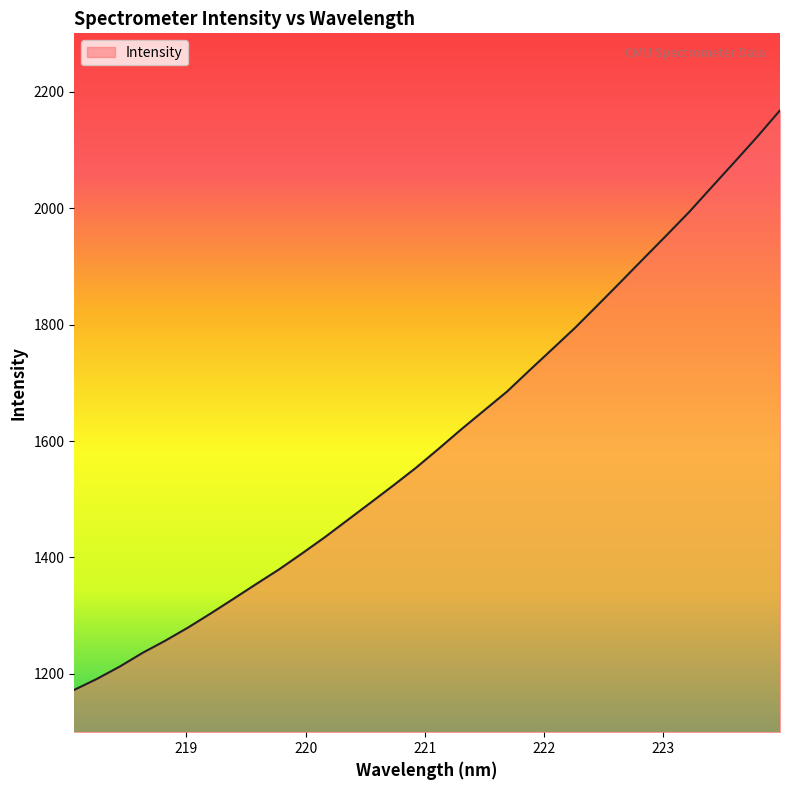

True or false: there are more than 0 points higher than both neighbors.

False